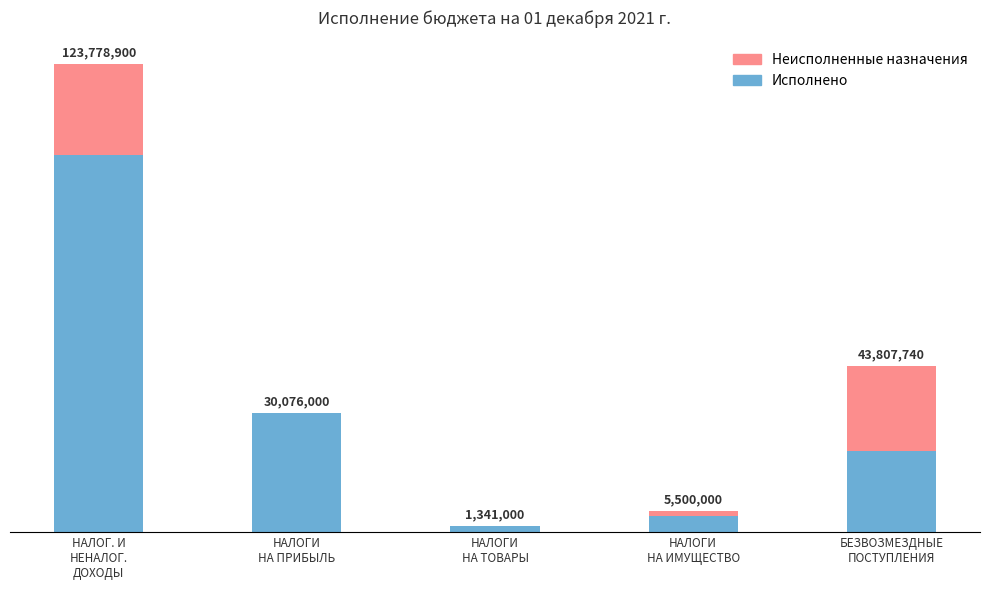

Are the bars grouped side by side (vs. stacked)?

No